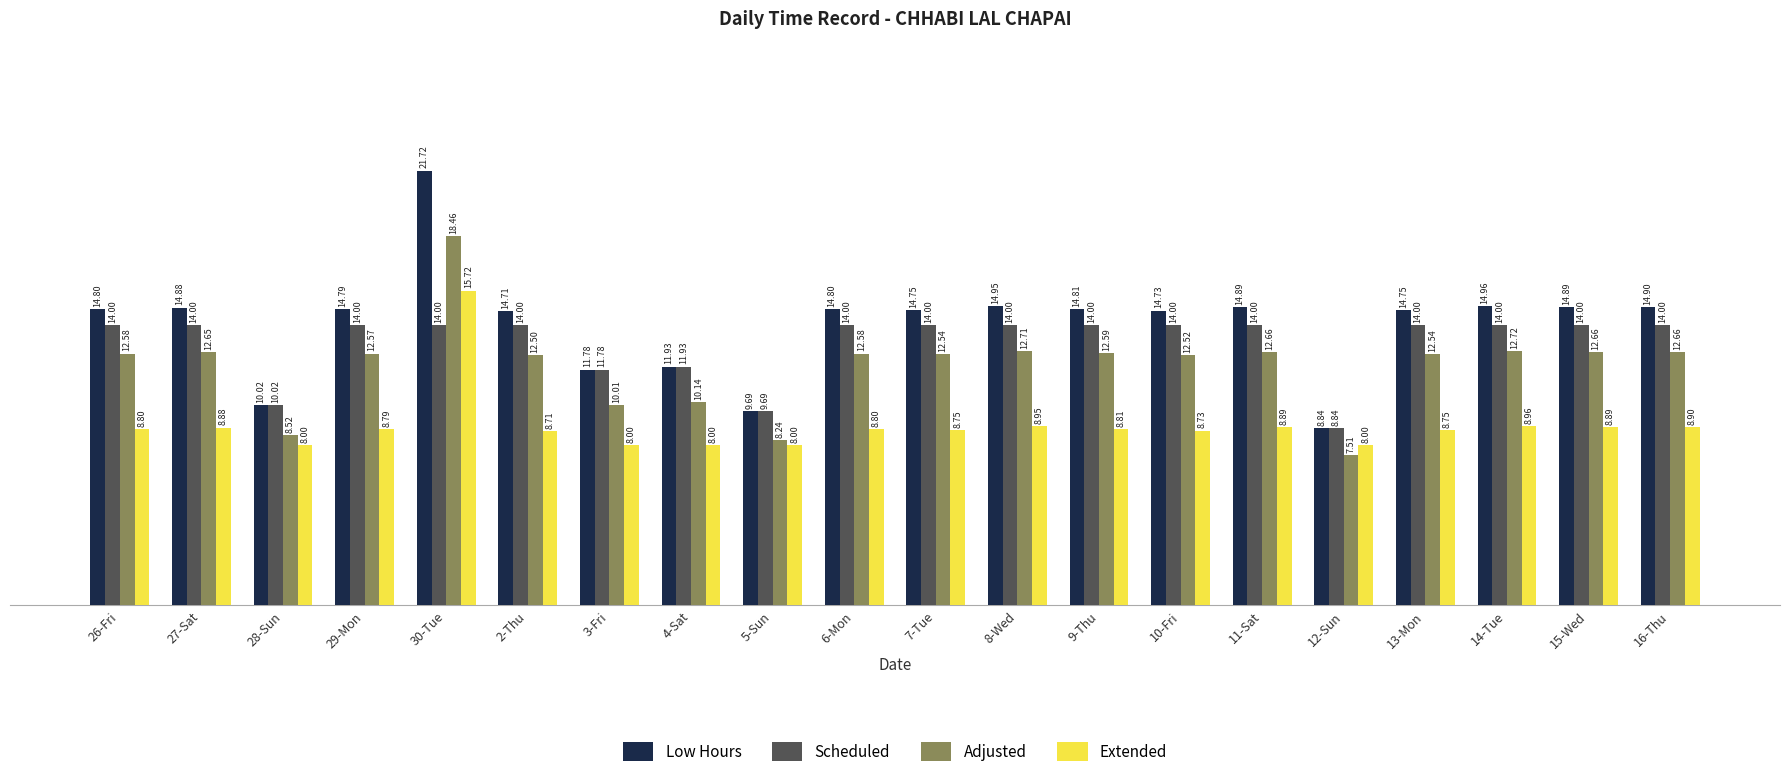

How many groups of bars are there?

20